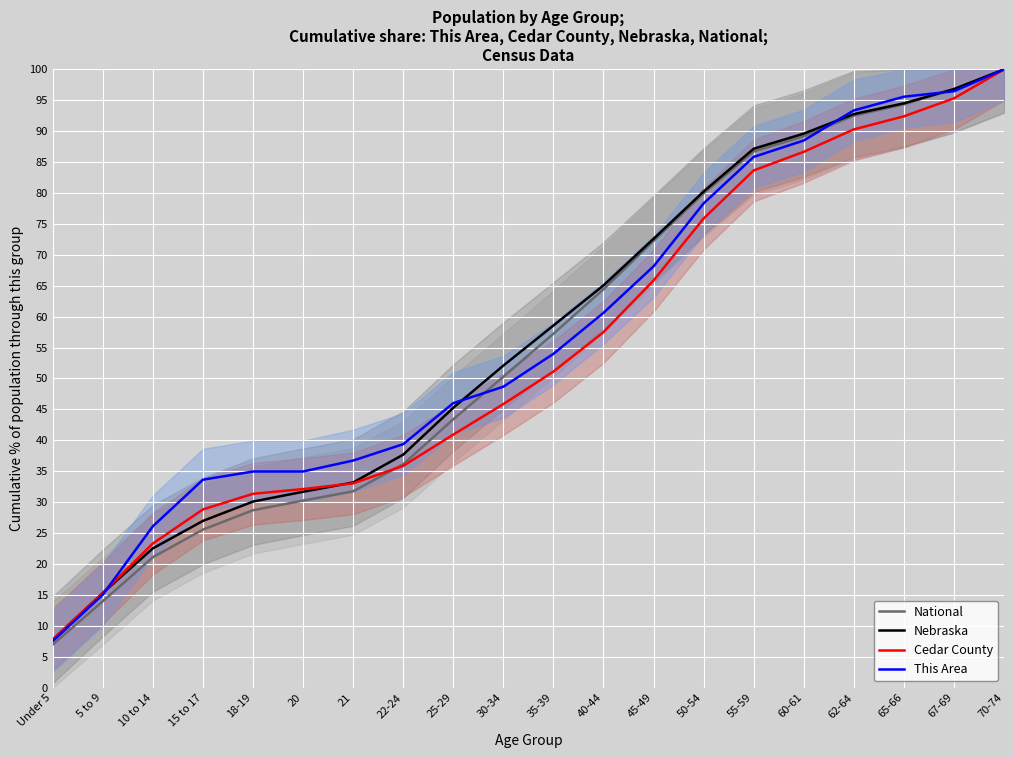

Reading left to right, transcribe all the data shown in this chart.

National: Under 5=7.0	5 to 9=14.0	10 to 14=21.1	15 to 17=25.6	18-19=28.7	20=30.3	21=31.8	22-24=36.1	25-29=43.4	30-34=50.3	35-39=57.2	40-44=64.4	45-49=72.3	50-54=79.9	55-59=86.7	60-61=89.2	62-64=92.5	65-66=94.4	67-69=96.8	70-74=100.0
Nebraska: Under 5=7.7	5 to 9=15.3	10 to 14=22.5	15 to 17=27.0	18-19=30.1	20=31.7	21=33.2	22-24=37.7	25-29=45.3	30-34=52.1	35-39=58.6	40-44=65.1	45-49=72.6	50-54=80.2	55-59=87.2	60-61=89.6	62-64=92.8	65-66=94.5	67-69=96.8	70-74=100.0
Cedar County: Under 5=7.8	5 to 9=15.3	10 to 14=23.3	15 to 17=28.8	18-19=31.3	20=32.1	21=33.0	22-24=35.9	25-29=40.9	30-34=45.9	35-39=51.1	40-44=57.5	45-49=65.9	50-54=75.9	55-59=83.7	60-61=86.7	62-64=90.3	65-66=92.4	67-69=95.3	70-74=100.0
This Area: Under 5=7.5	5 to 9=15.0	10 to 14=26.1	15 to 17=33.6	18-19=35.0	20=35.0	21=36.7	22-24=39.4	25-29=46.0	30-34=48.7	35-39=54.0	40-44=60.6	45-49=68.1	50-54=78.3	55-59=85.8	60-61=88.5	62-64=93.4	65-66=95.6	67-69=96.5	70-74=100.0